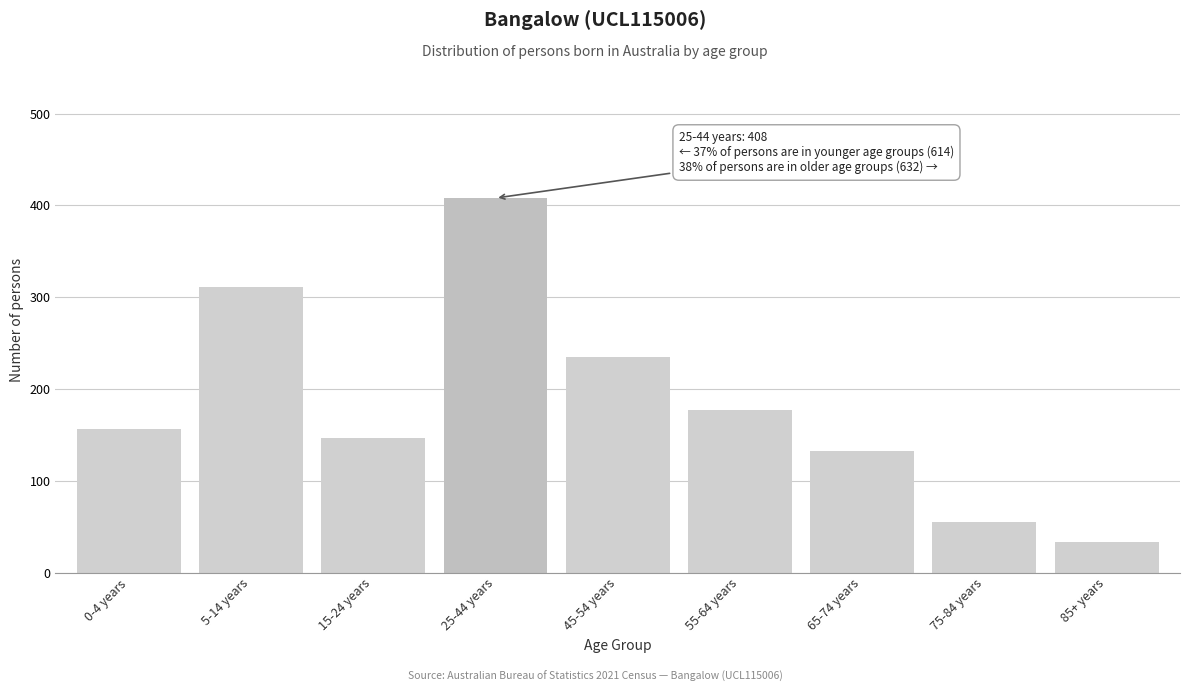

Reading left to right, list all the values displayed in this chart.

156	311	147	408	235	177	132	55	33